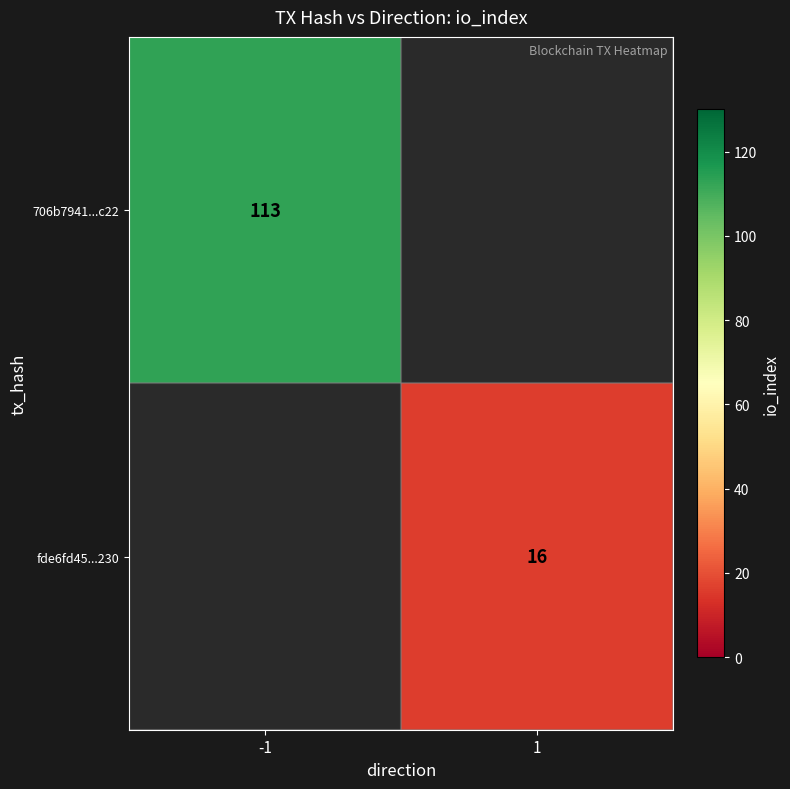

True or false: fde6fd45...230 has a value of 7 at 1.

False